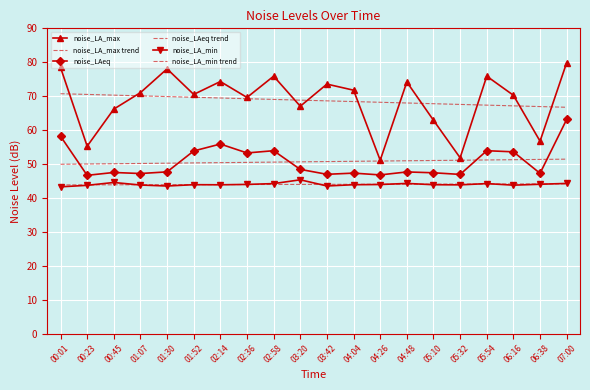

True or false: noise_LAeq has a value of 78.4 at 03:20.

False